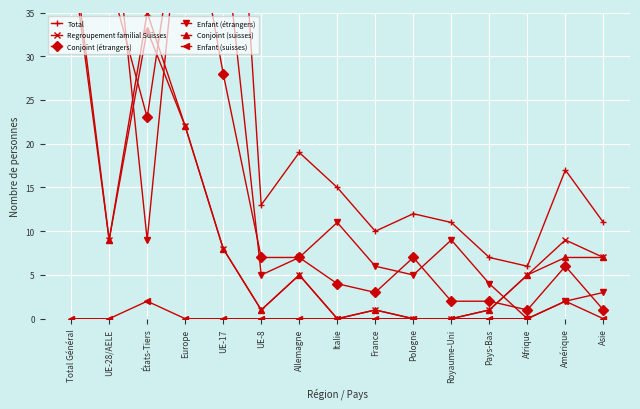

Where is the first local maximum for Conjoint (suisses)?

États-Tiers